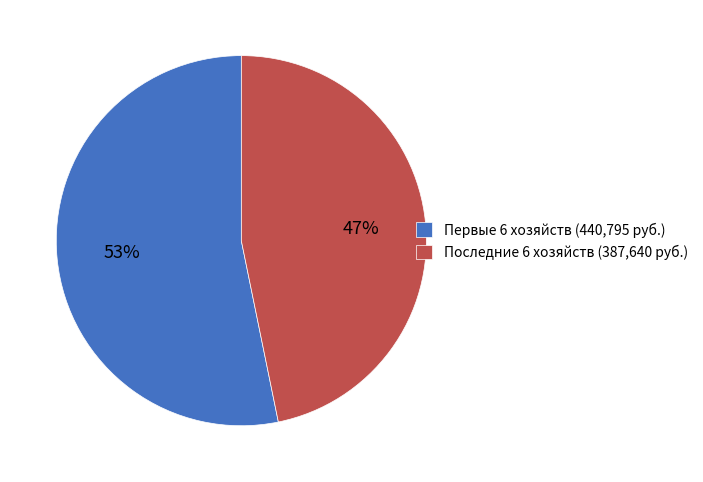

Is the sum of Первые 6 хозяйств (440,795 руб.) and Последние 6 хозяйств (387,640 руб.) greater than half?

Yes